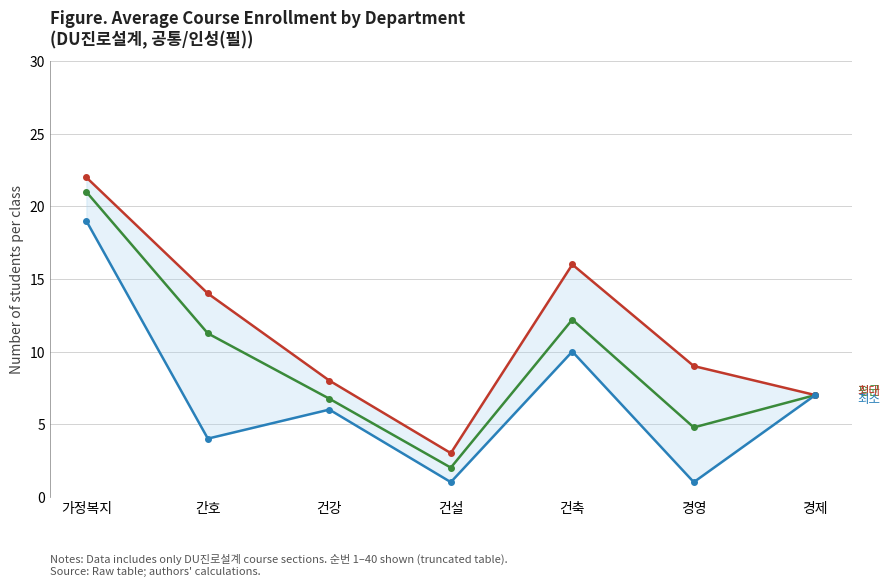

Which has a higher value, 건설 or 경영?

경영